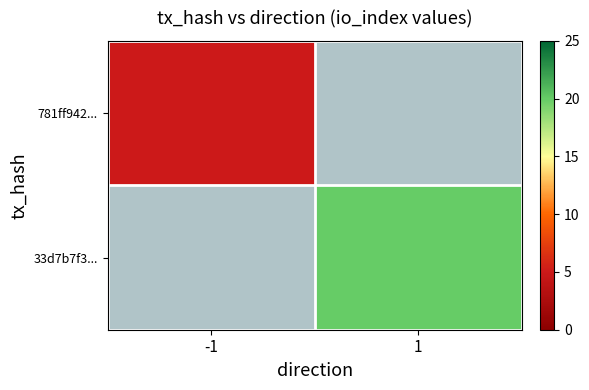

Is the value of 33d7b7f3... at 1 greater than the value of 781ff942... at 1?

No